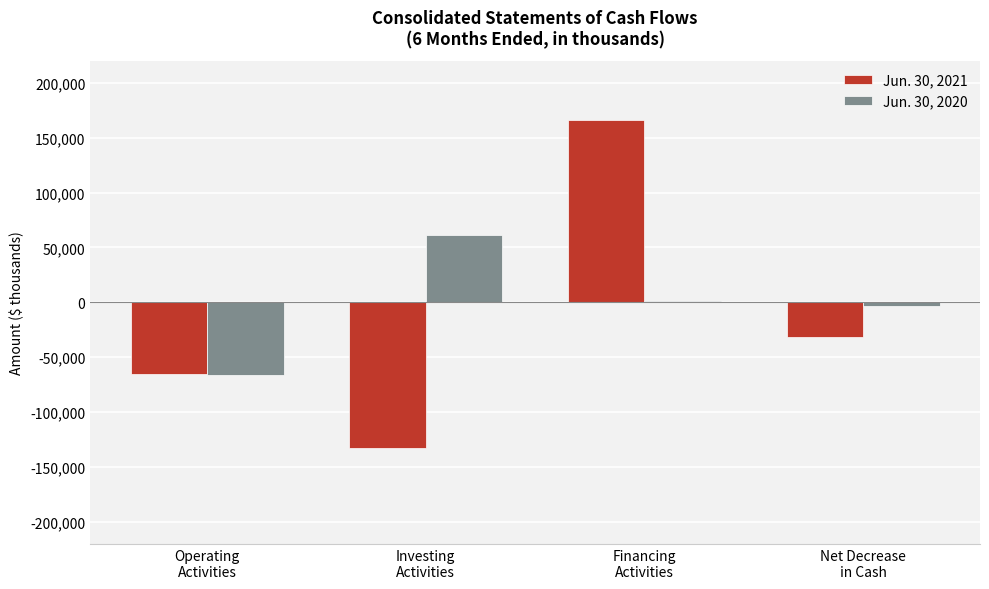

What is the sum of all Jun. 30, 2021 values?

-63180